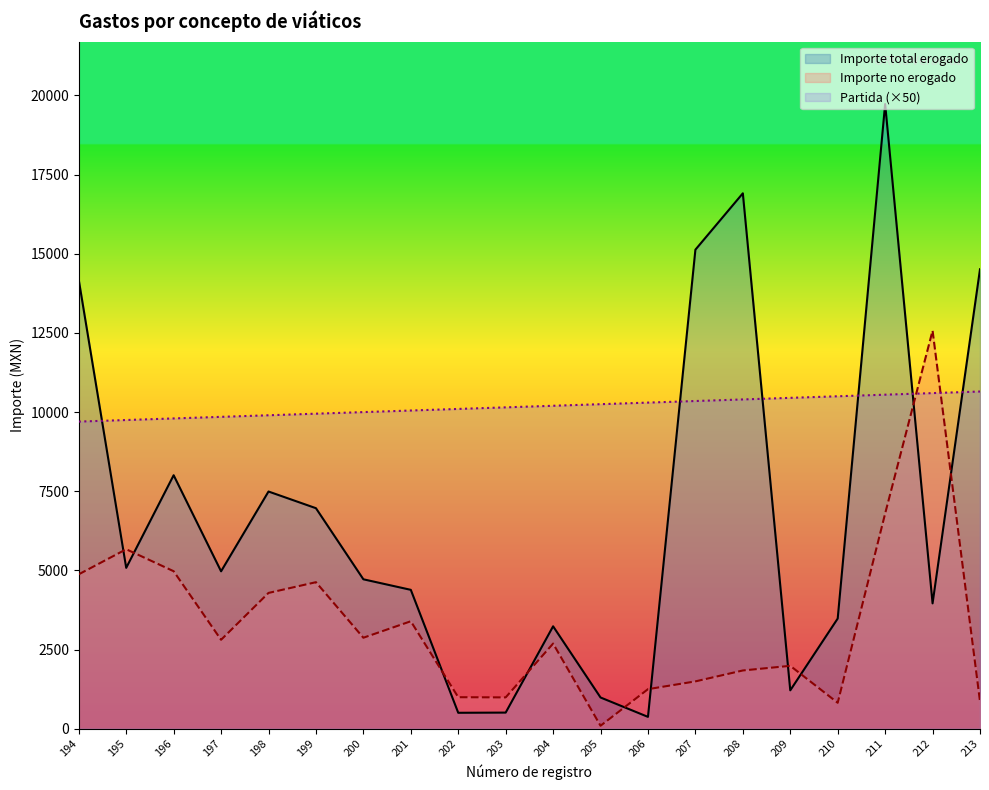

At which category does the chart reach its minimum across all series?

205